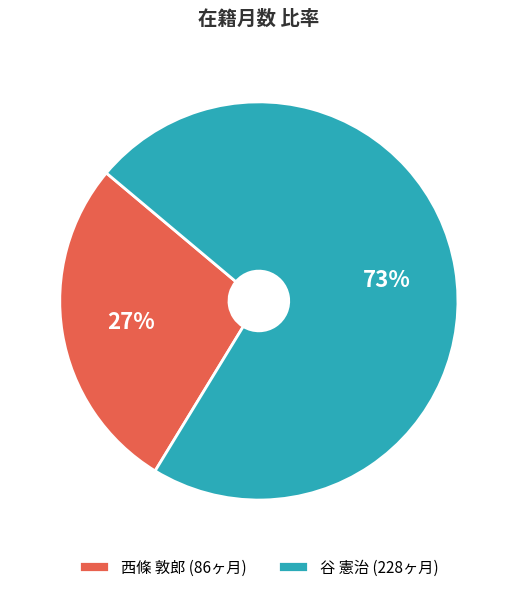

What percentage is the 西條 敦郎 (86ヶ月) slice, to the nearest percent?

27%